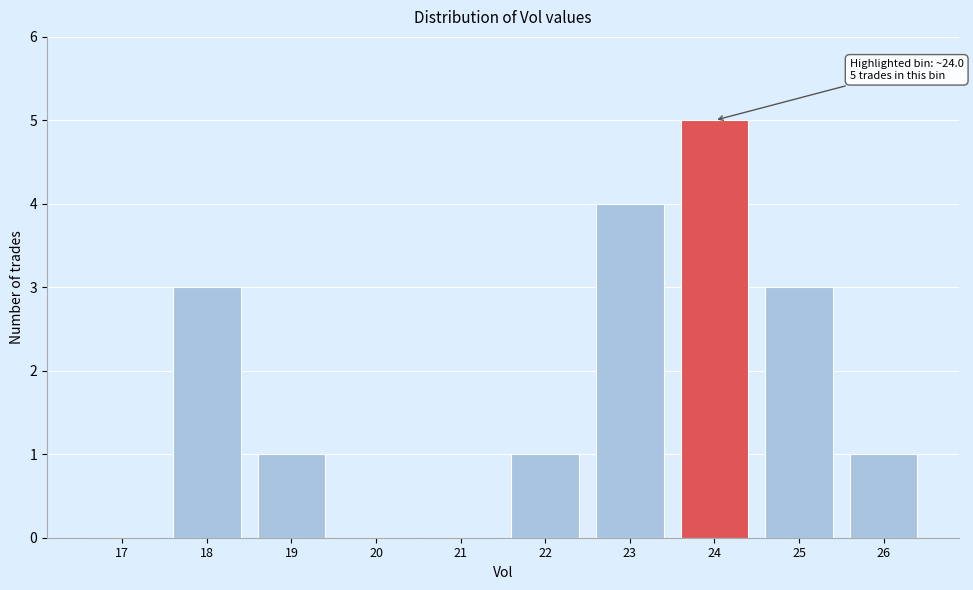

Reading left to right, extract all data points from this chart.

17=0	18=3	19=1	20=0	21=0	22=1	23=4	24=5	25=3	26=1